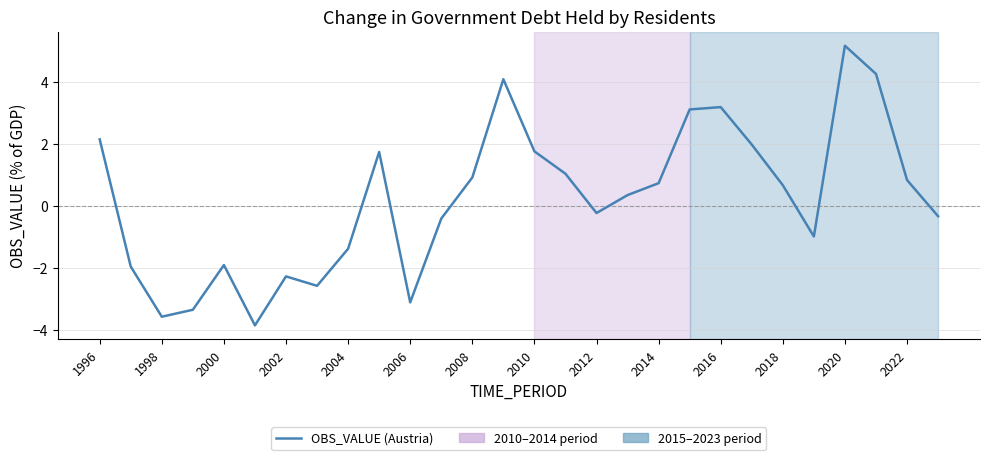

What is the greatest value displayed?

5.2